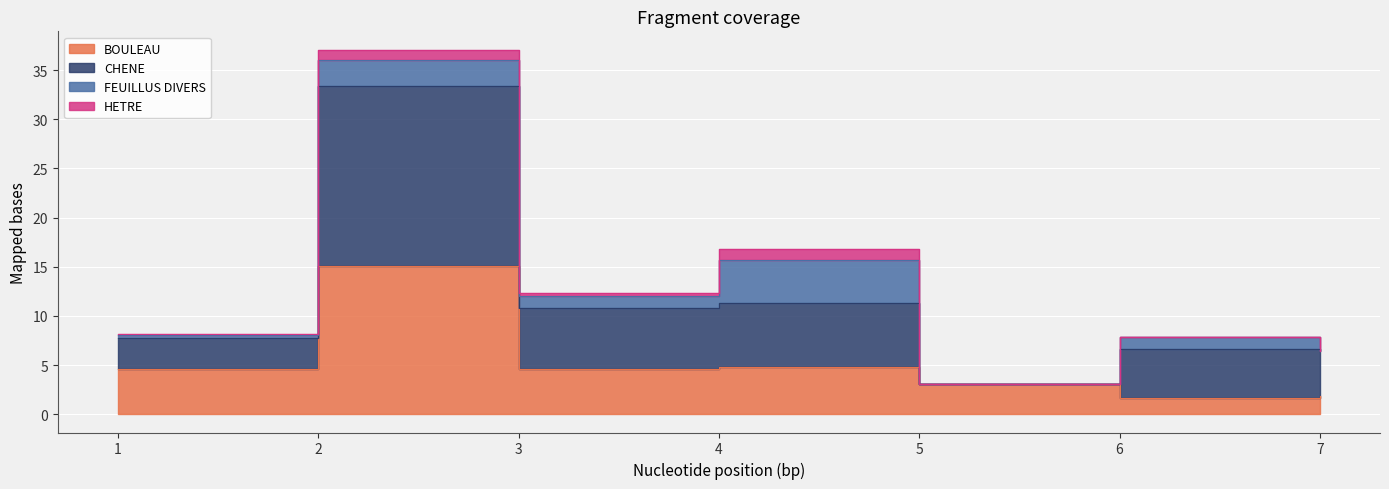

True or false: BOULEAU and CHENE intersect in this chart.

False